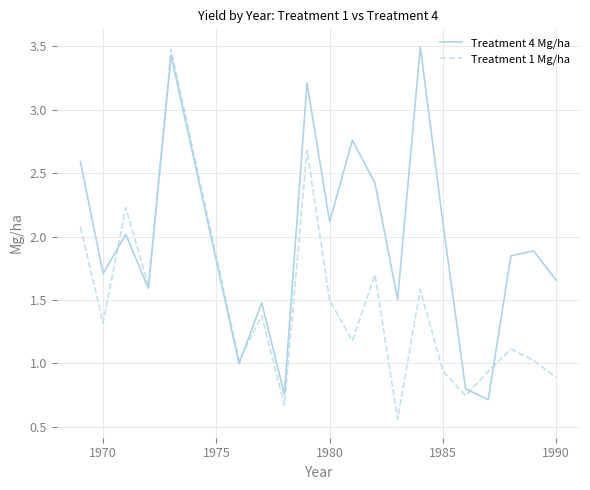

Does the chart display data point markers on the line(s)?

No